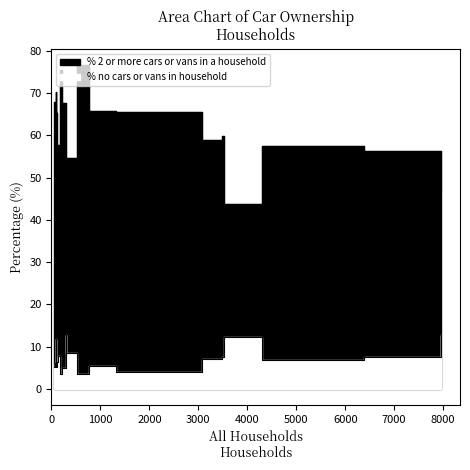

How many distinct data groups are displayed?

2